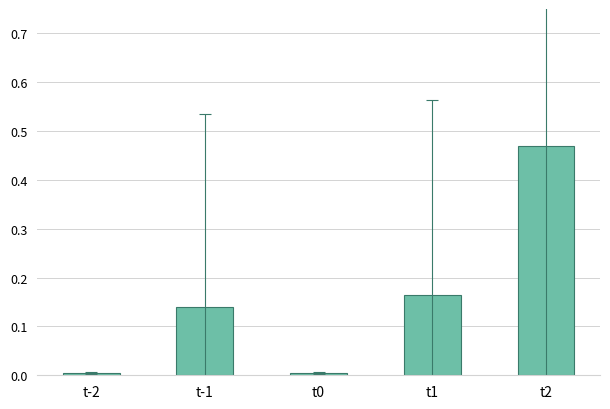

What is the label of the 5th bar from the left?

t2